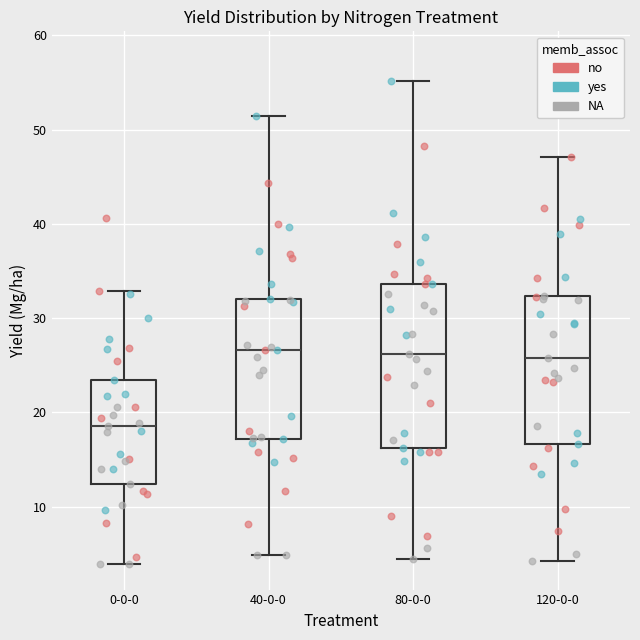

Comparing the boxes themselves (not the whiskers), which one is the tallest?

80-0-0